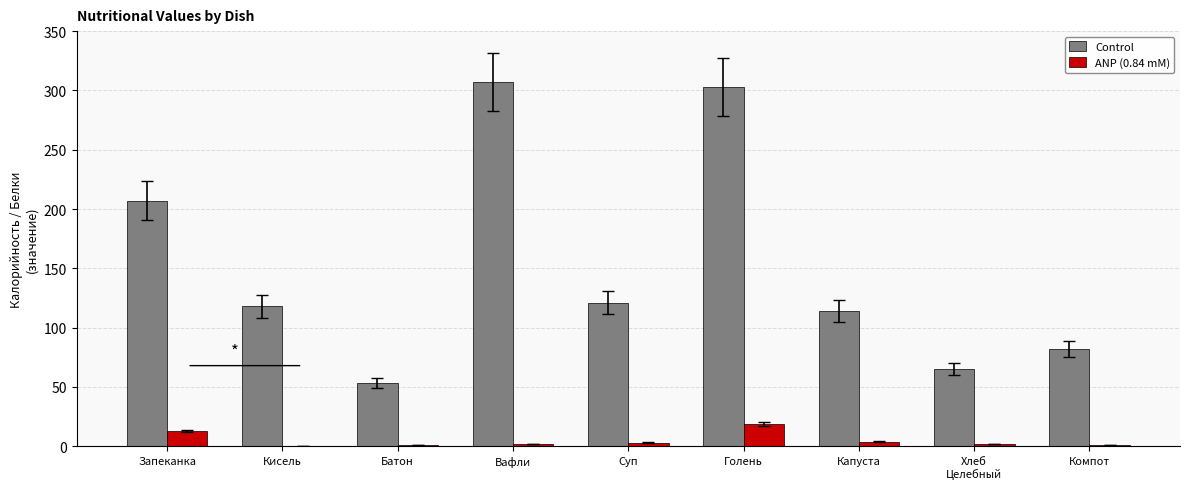

What is the total value across all series at Капуста?

118